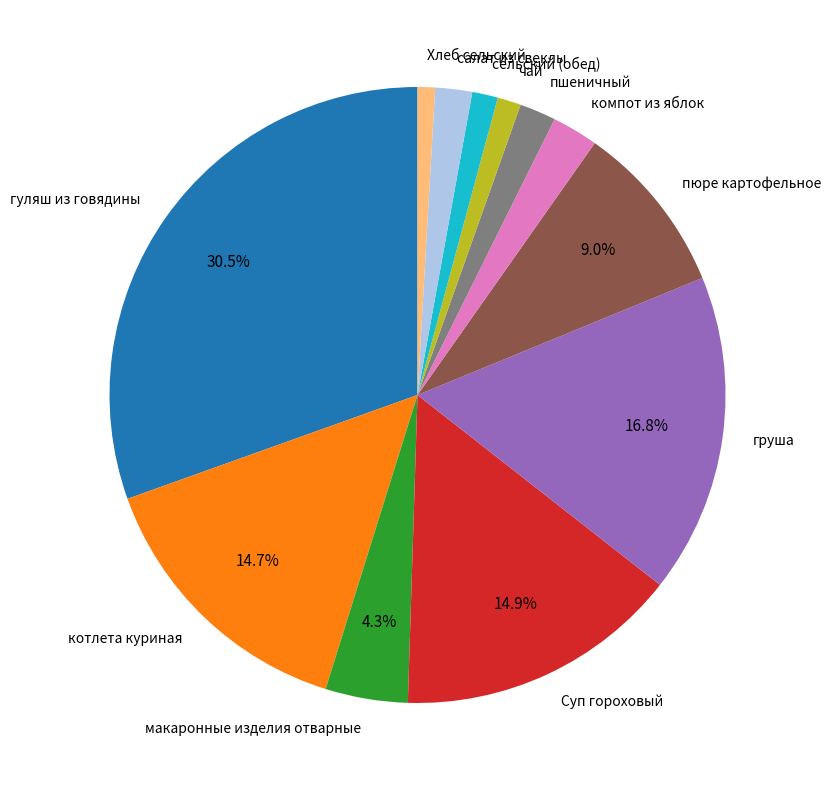

What percentage is the сельский (обед) slice, to the nearest percent?

1%